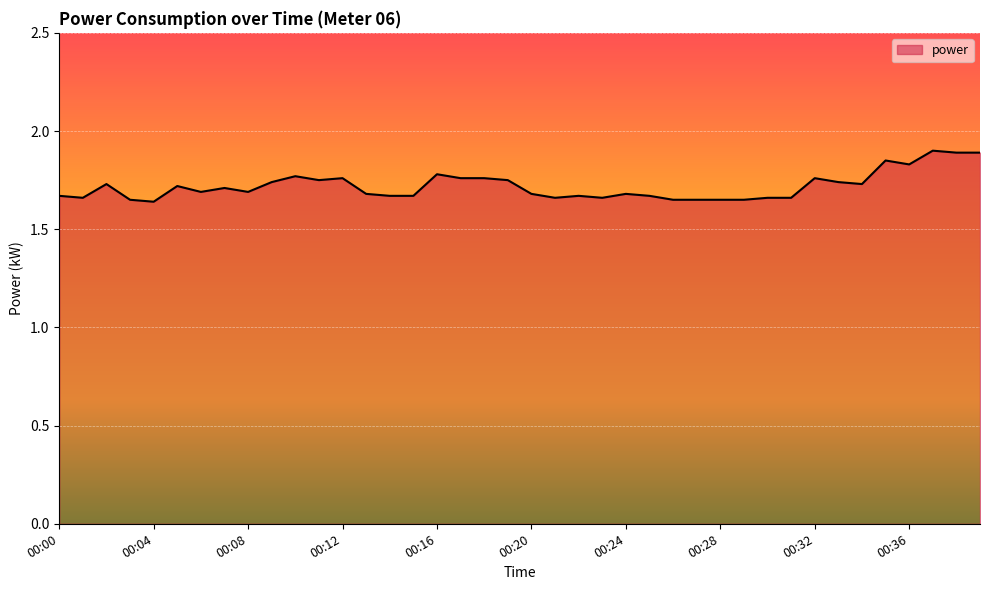

What is the difference between the maximum and minimum values?

0.3